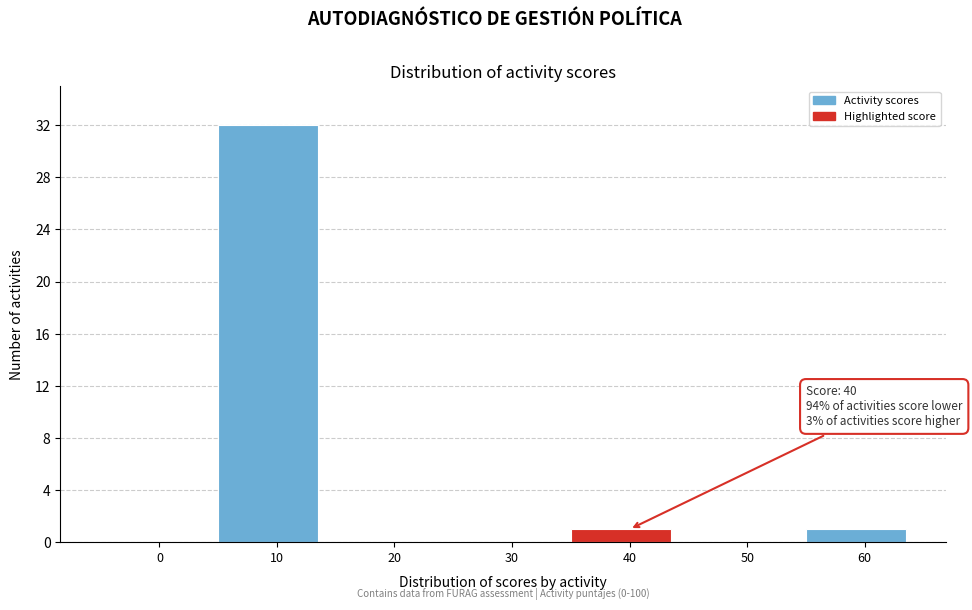

Reading left to right, extract all data points from this chart.

0=0	10=32	20=0	30=0	40=1	50=0	60=1